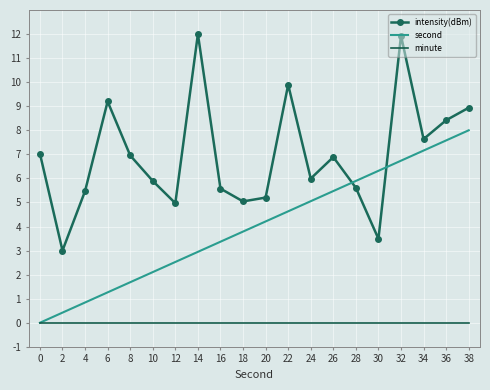

Which series has the largest range (max minus min)?

intensity(dBm)